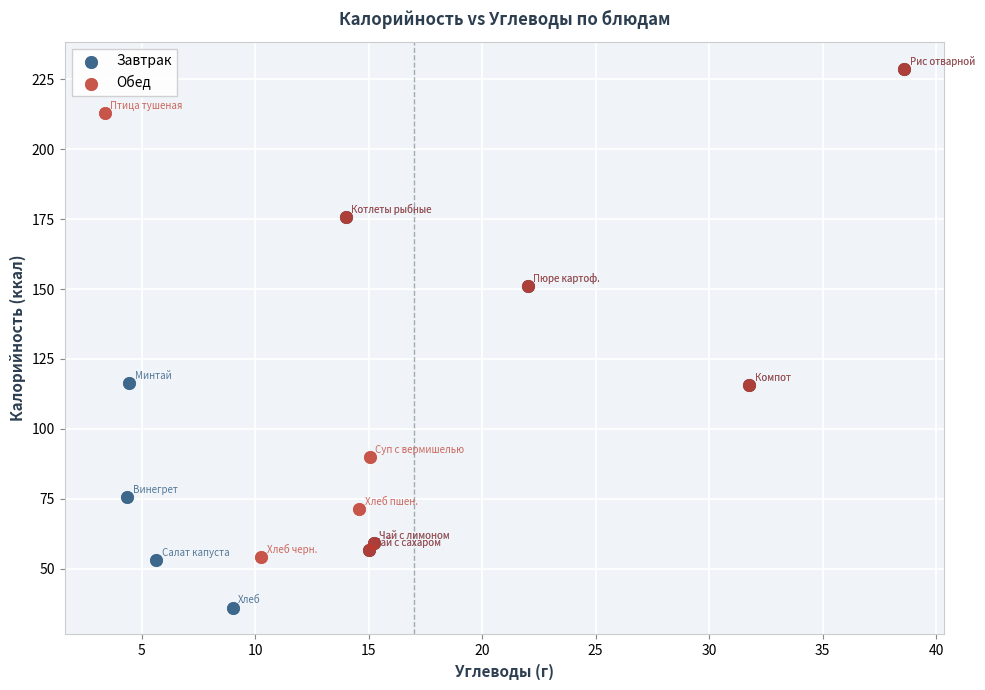

Which series reaches the minimum Y coordinate?

Завтрак